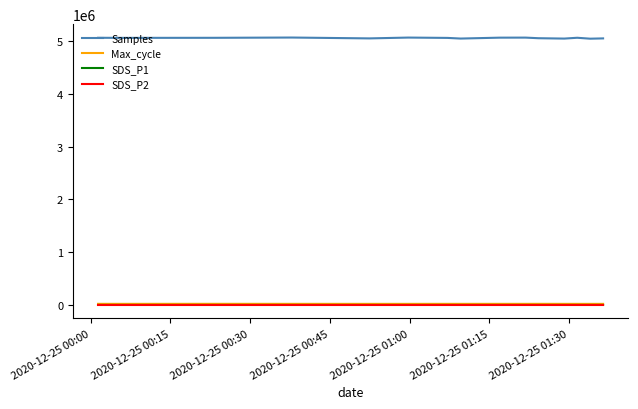

True or false: Samples and SDS_P2 intersect in this chart.

False